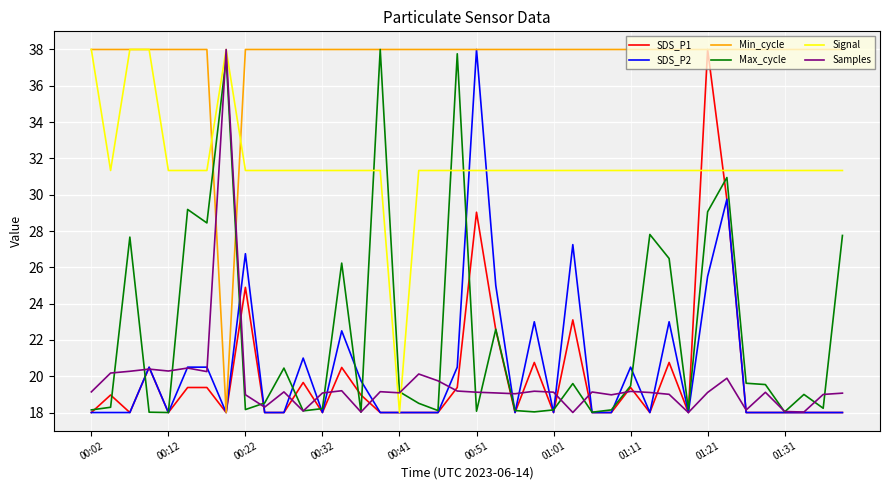

Which series has the largest total across all categories?

Min_cycle